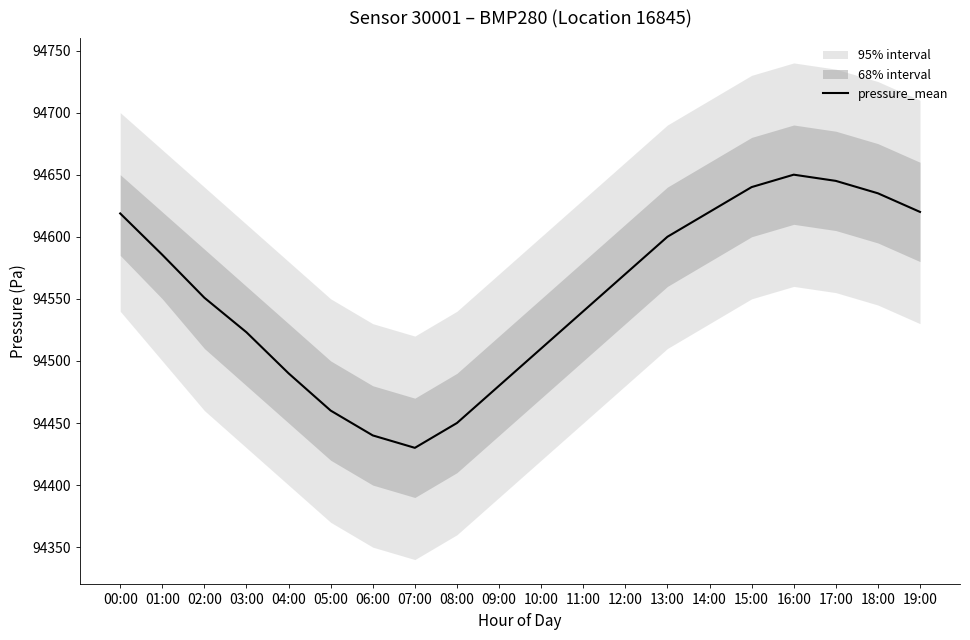

What is the change in value from 07:00 to 08:00?

+20.0